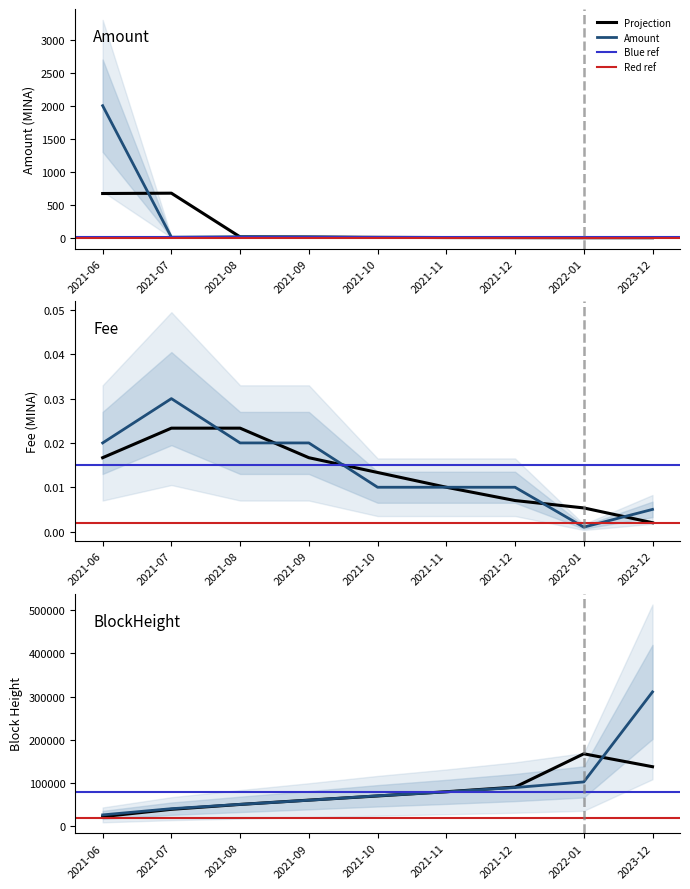

Which series has the largest range (max minus min)?

BlockHeight